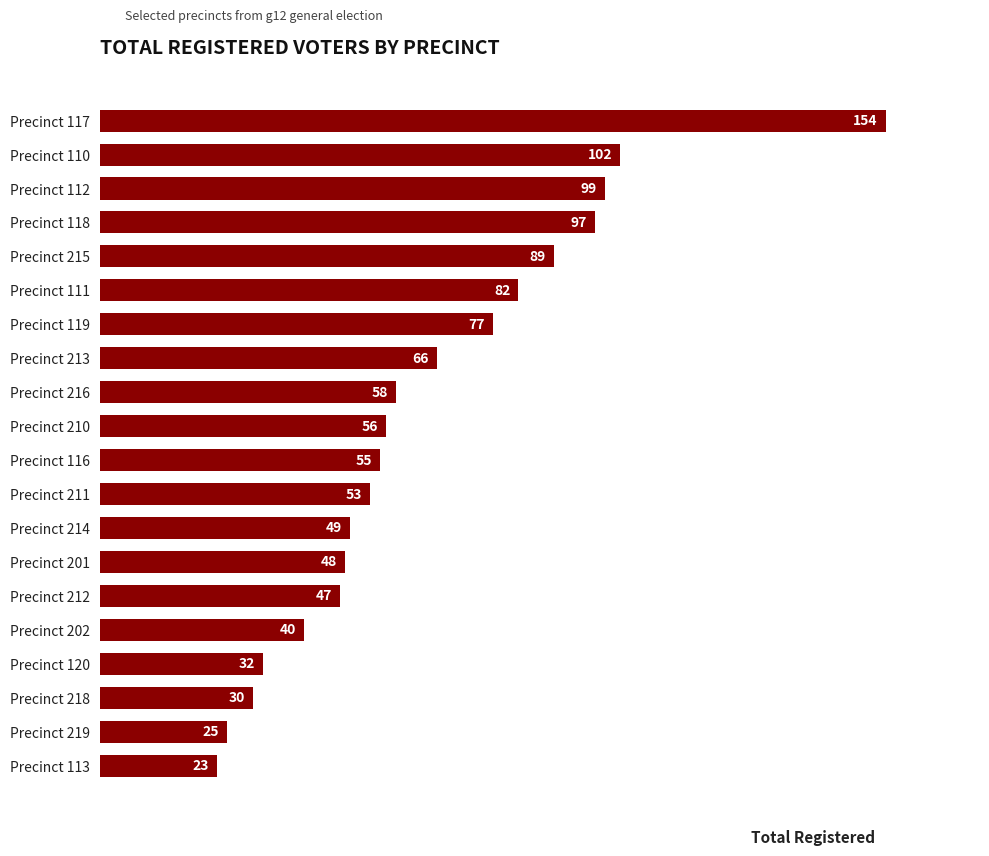

What is the change in value from Precinct 110 to Precinct 211?

-49